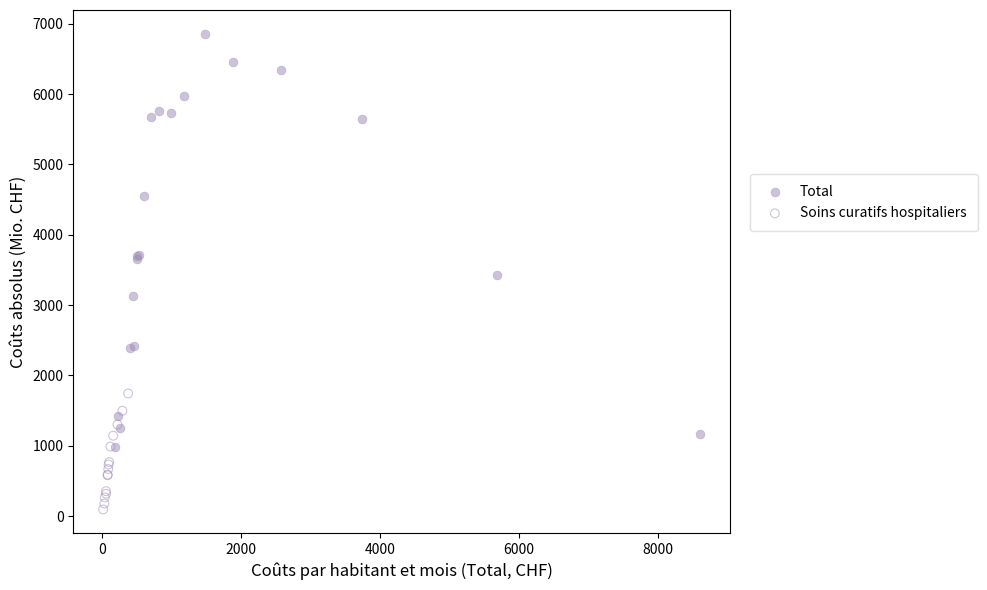

Which series has the largest Y range (max minus min)?

Total